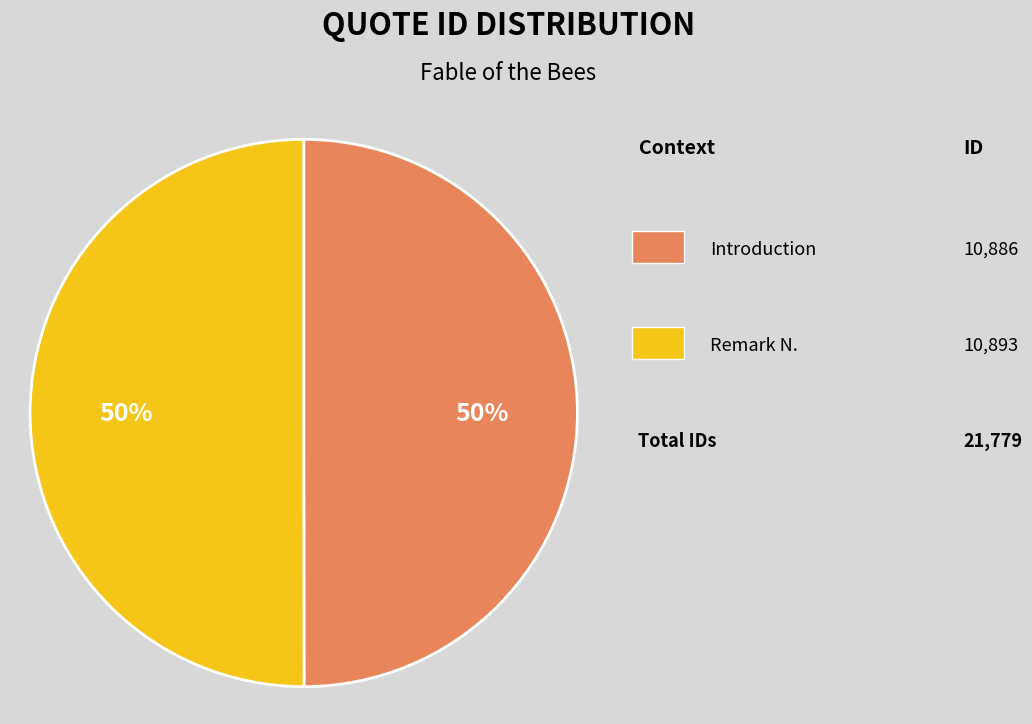

To the nearest percent, what is the average slice percentage?

50%